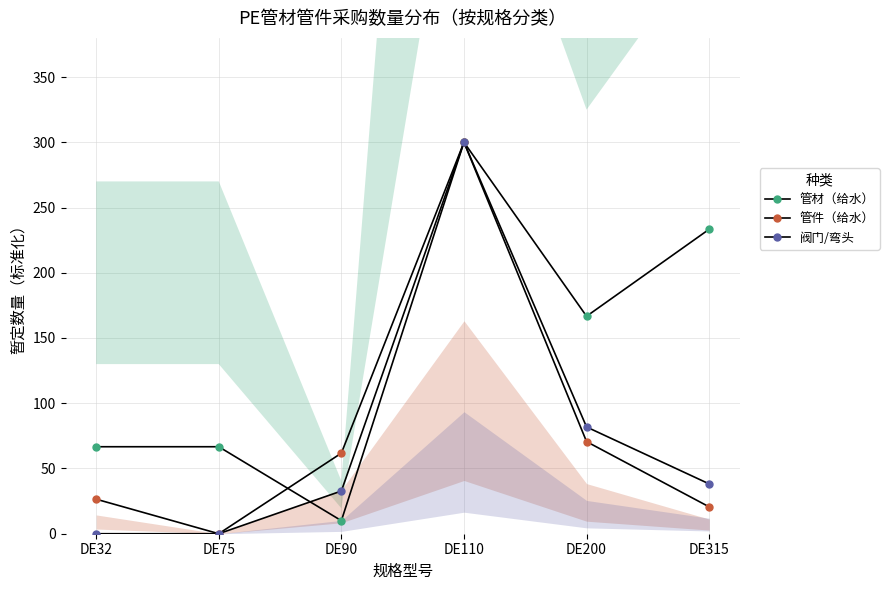

Which series changed the most between DE32 and DE200?

管材（给水）